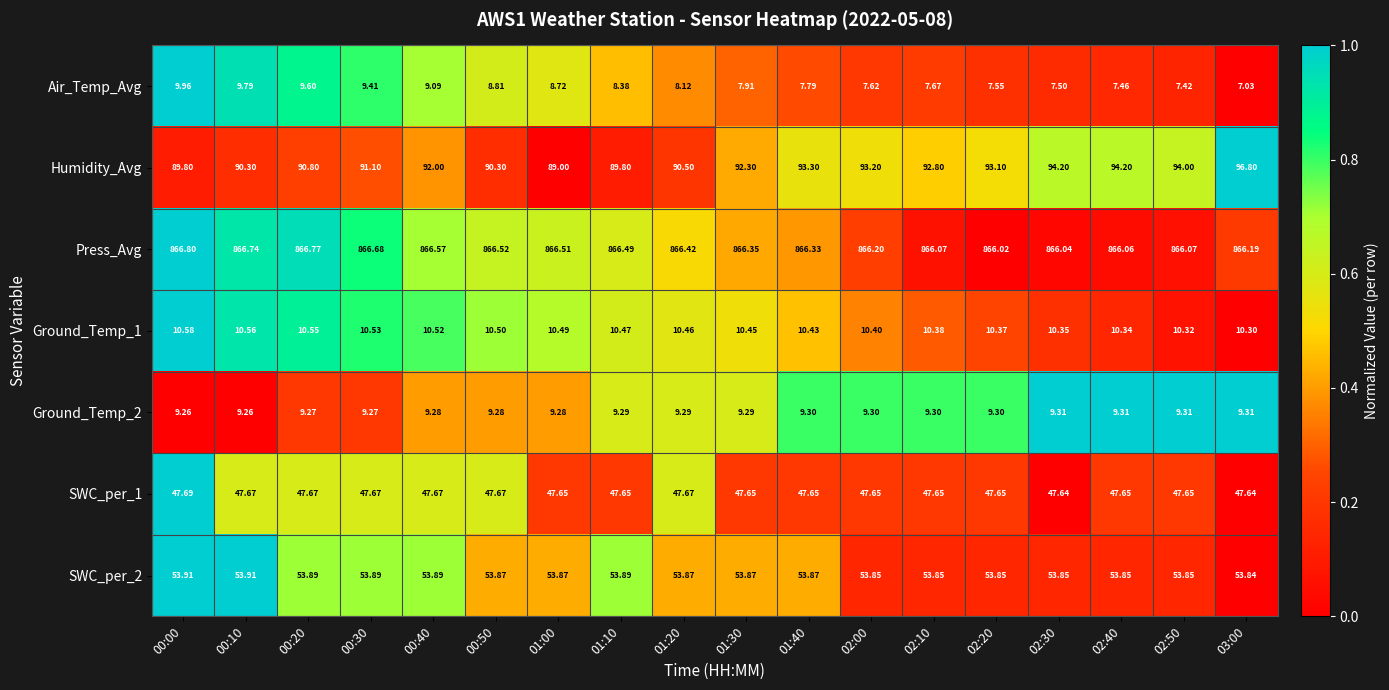

How many values in the Air_Temp_Avg series exceed 8?

9